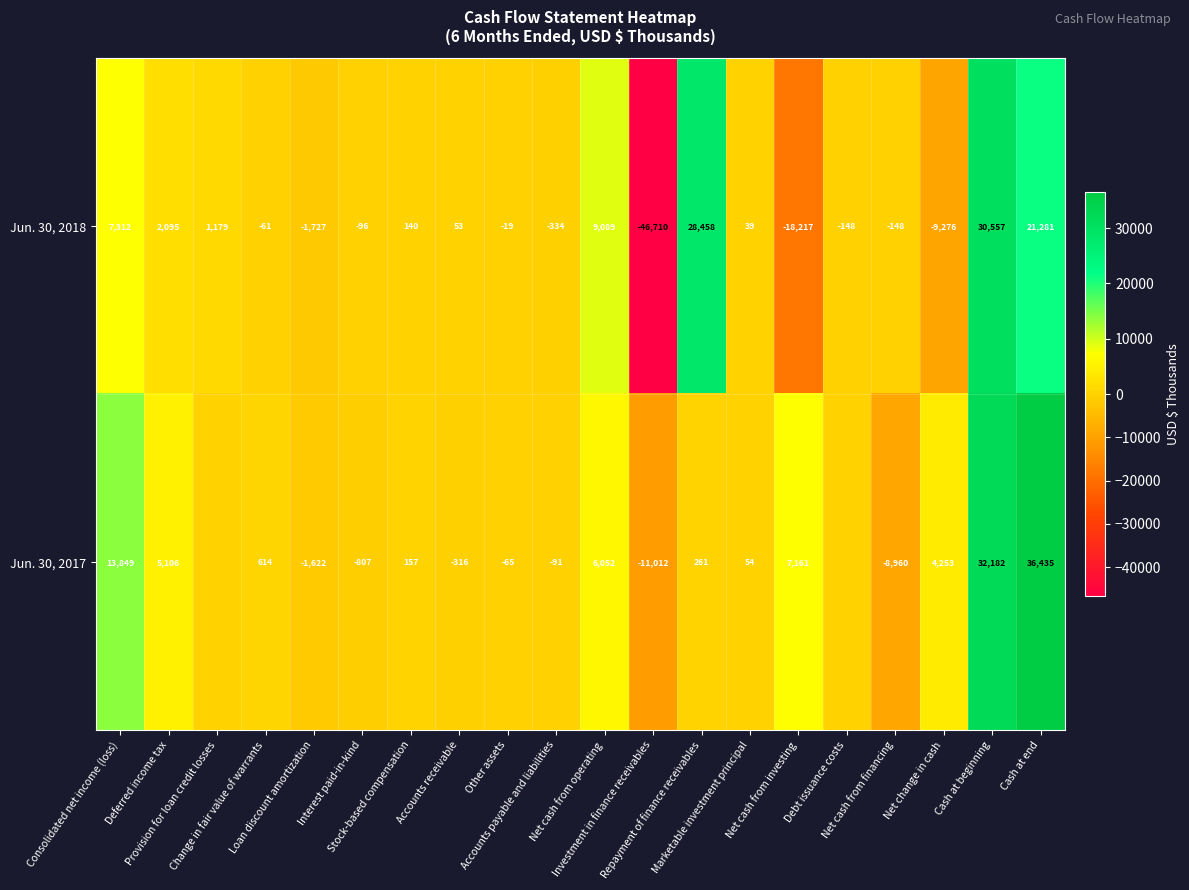

Where is Jun. 30, 2018 nearest to the value -8076?

Net change in cash